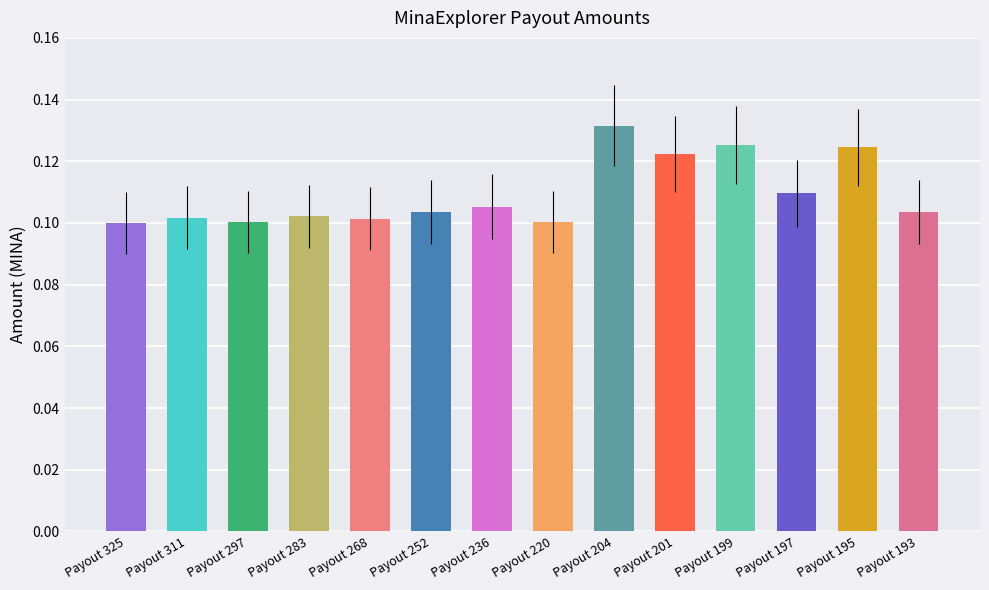

Which category has the highest value across all series?

Payout 204